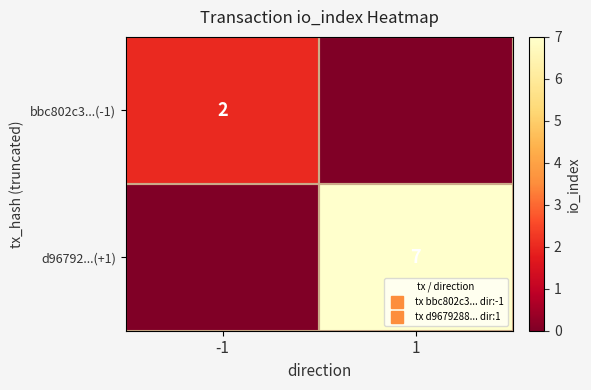

Which category has the highest value across all series?

1